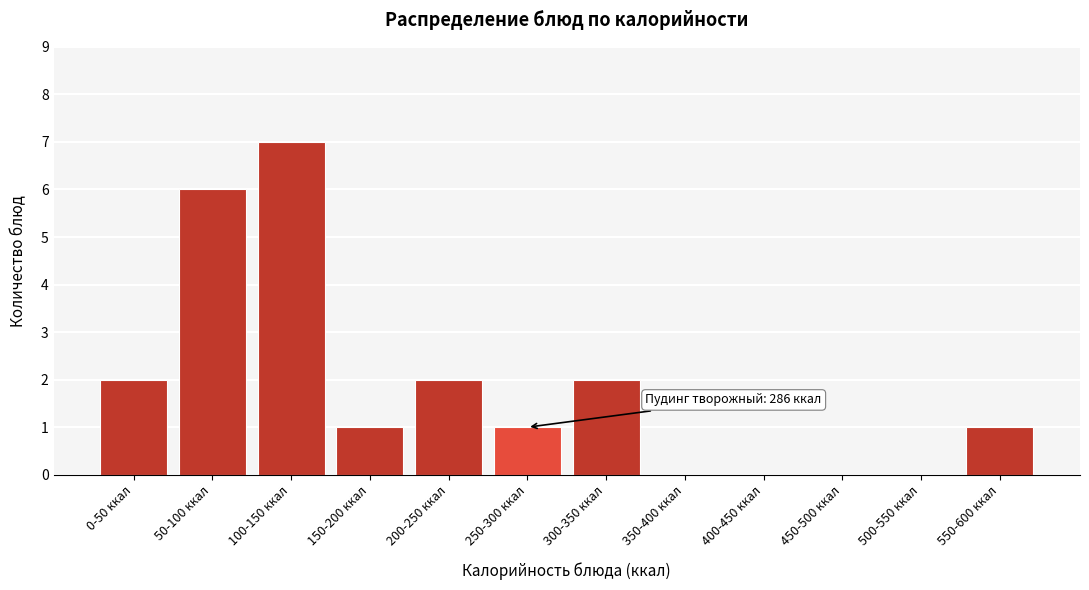

Reading left to right, transcribe all the data shown in this chart.

0-50 ккал=2	50-100 ккал=6	100-150 ккал=7	150-200 ккал=1	200-250 ккал=2	250-300 ккал=1	300-350 ккал=2	350-400 ккал=0	400-450 ккал=0	450-500 ккал=0	500-550 ккал=0	550-600 ккал=1